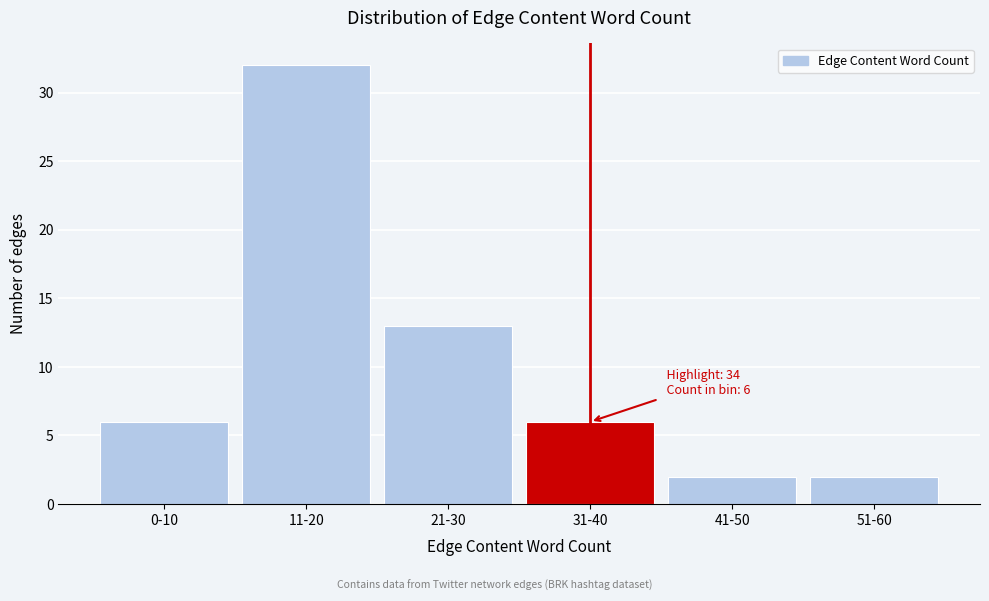

Reading left to right, list all the values displayed in this chart.

0-10=6	11-20=32	21-30=13	31-40=6	41-50=2	51-60=2